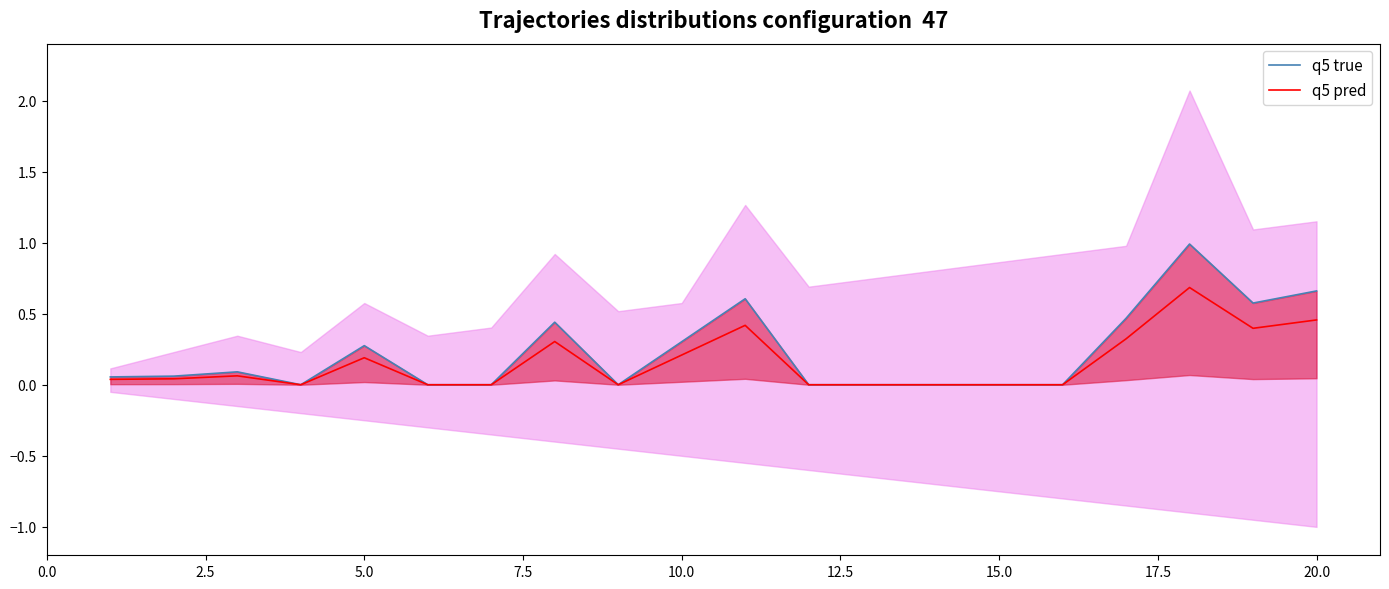

Which series has the widest spread of values?

q5 true